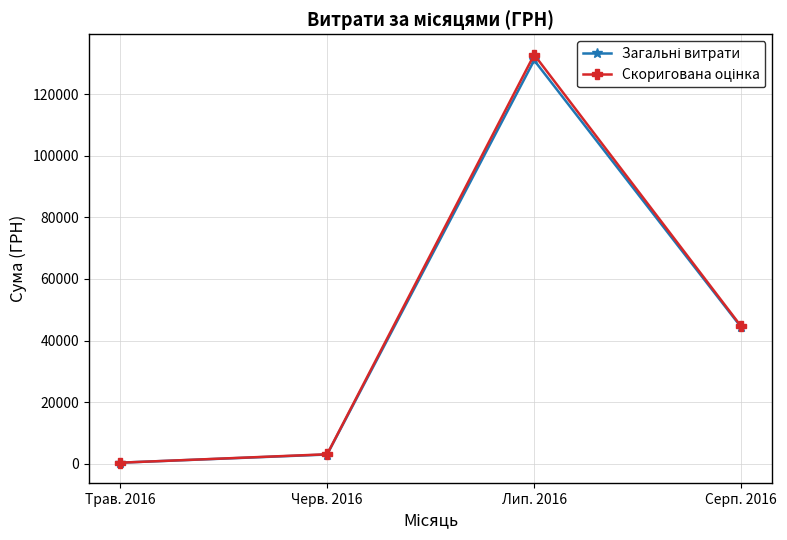

What is the maximum value shown in the chart?

132796.3